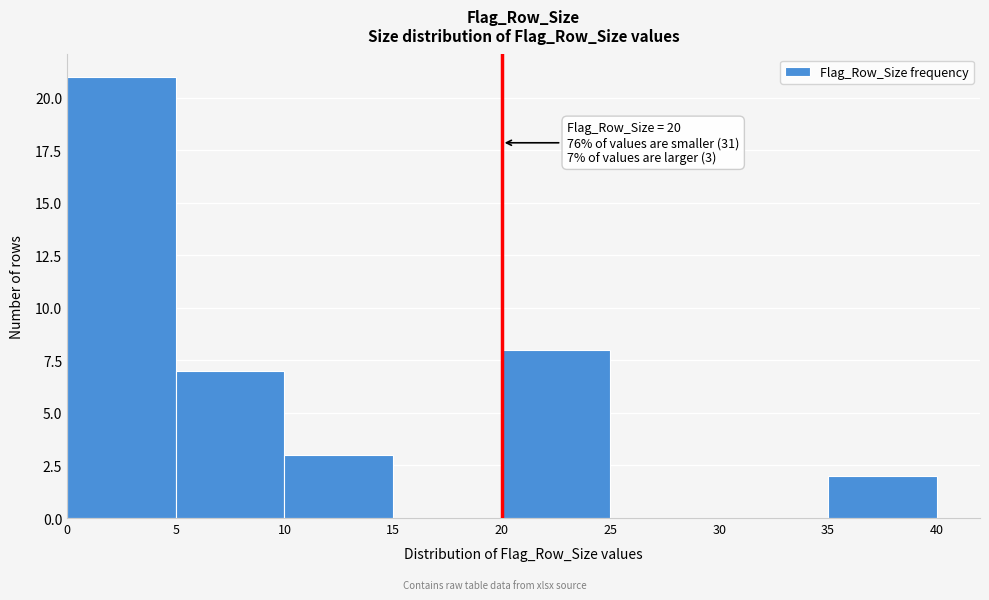

Which range on the x-axis has the tallest bar?

0 to 5